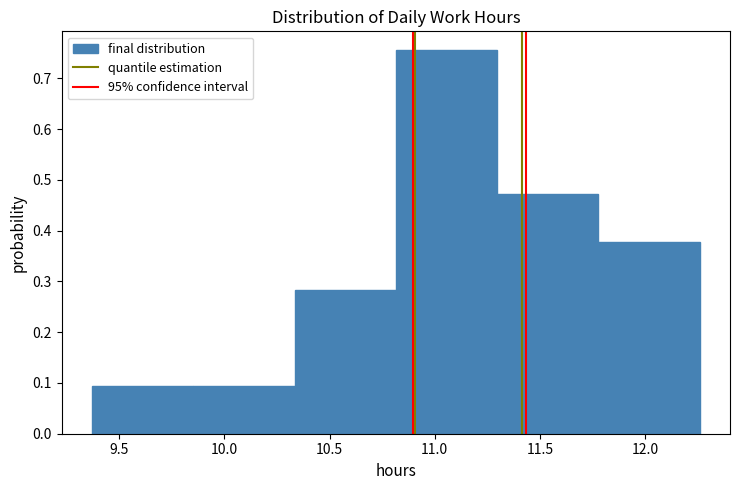

Reading left to right, list every bar in this chart as the range it spans on the x-axis followed by its height. Neither the bar edges nor the heights are printed on the chart, so give them approximately, as read against the axes.

9.35 to 9.85: 0.09
9.85 to 10.35: 0.09
10.35 to 10.80: 0.28
10.80 to 11.30: 0.75
11.30 to 11.80: 0.47
11.80 to 12.25: 0.38